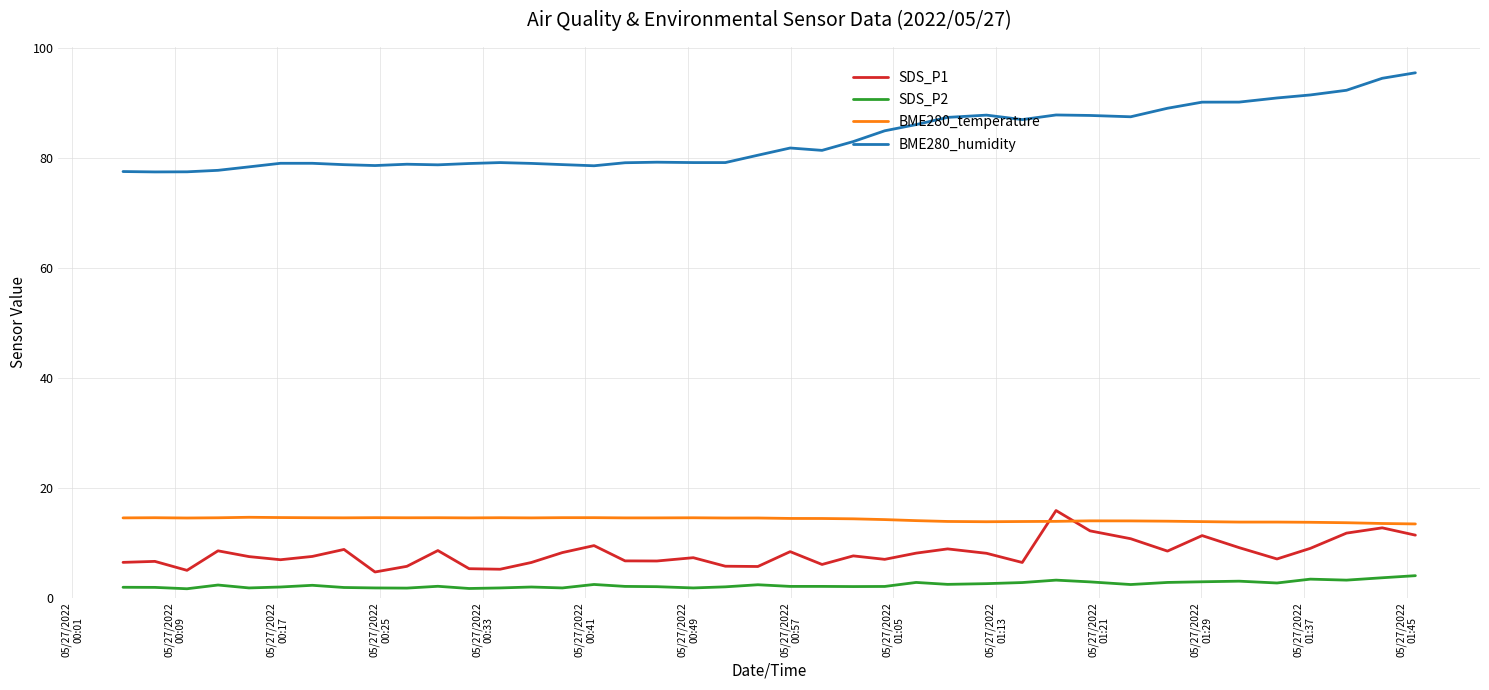

Does the chart display data point markers on the line(s)?

No